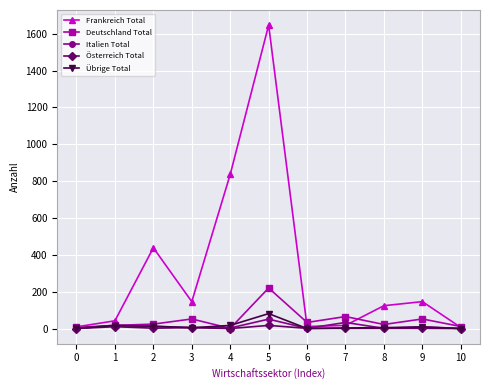

The value of Deutschland Total at 9 is 52. True or false?

True